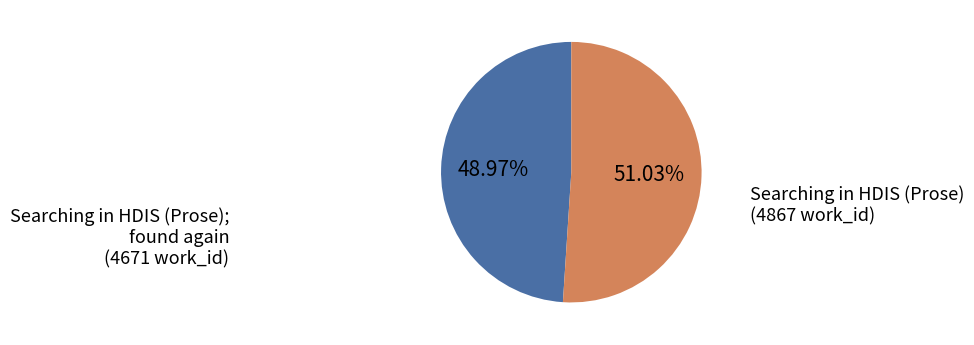

What percentage is the Searching in HDIS (Prose) slice, to the nearest percent?

51%